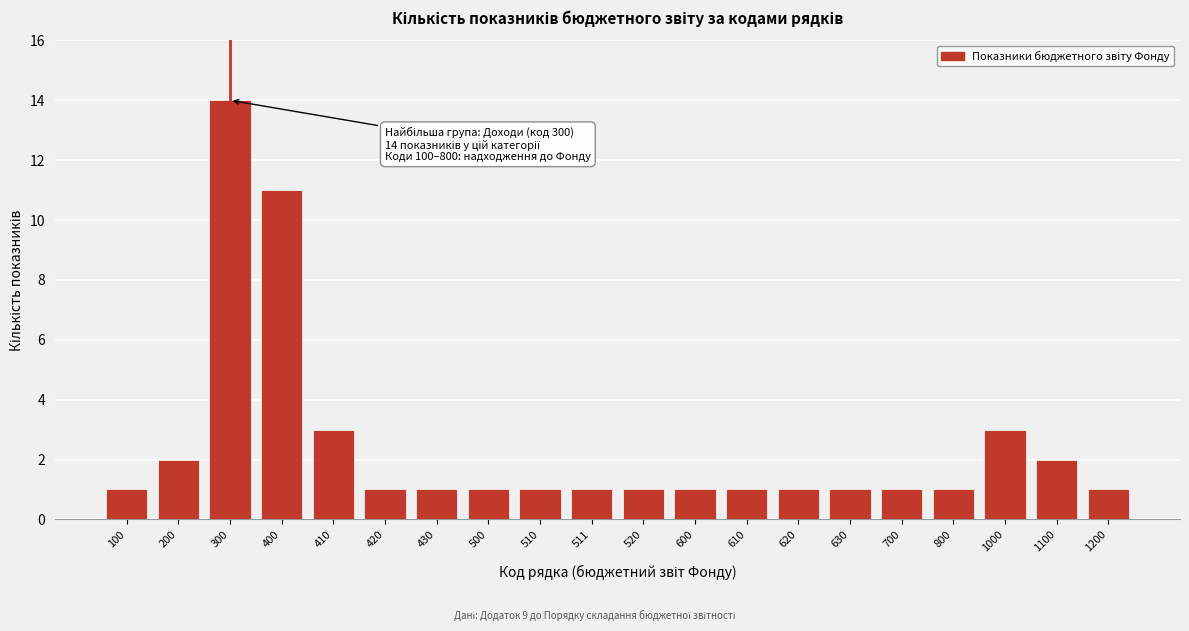

Reading left to right, transcribe all the data shown in this chart.

100=1	200=2	300=14	400=11	410=3	420=1	430=1	500=1	510=1	511=1	520=1	600=1	610=1	620=1	630=1	700=1	800=1	1000=3	1100=2	1200=1